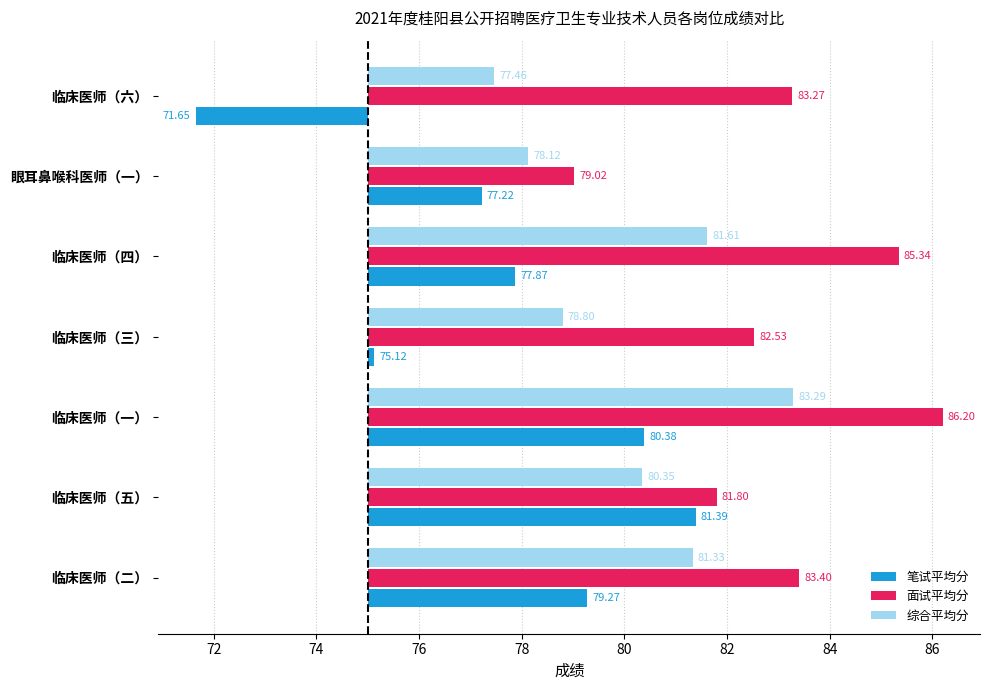

Count the number of categories in the chart.

7